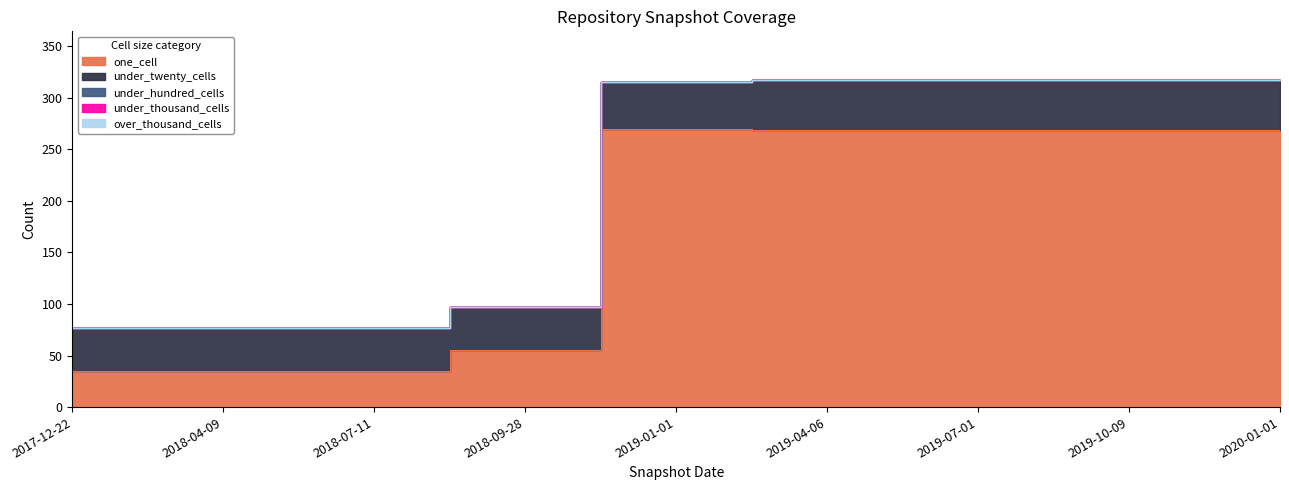

True or false: under_twenty_cells and under_hundred_cells intersect in this chart.

False